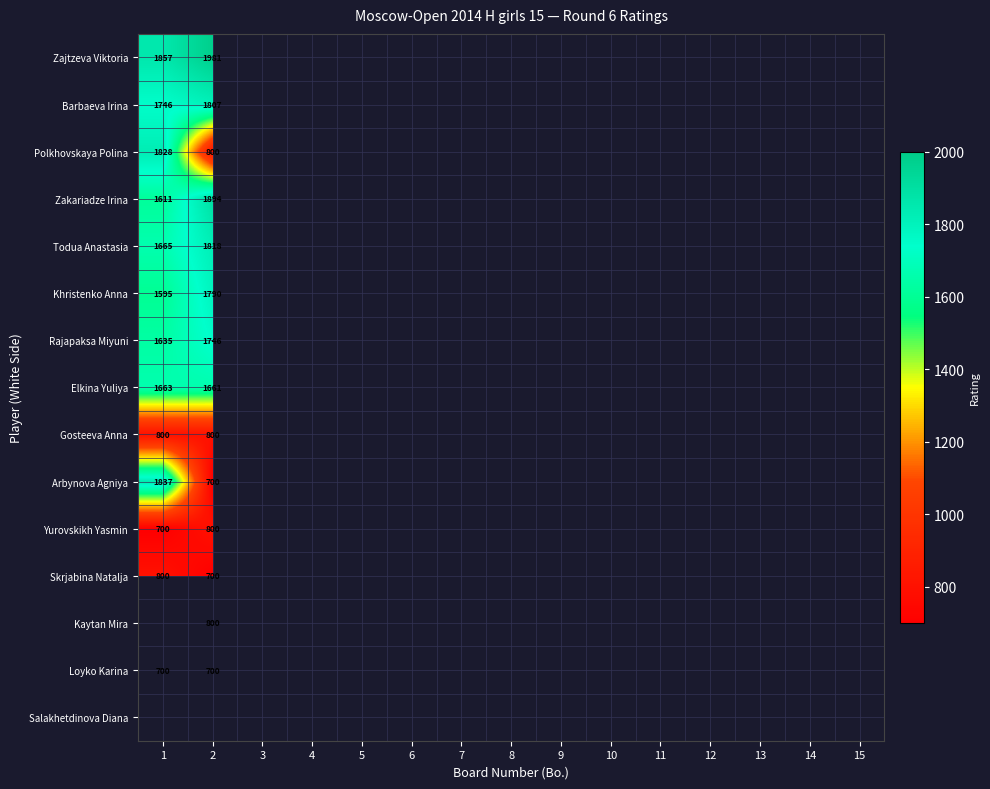

Rank the categories by Polkhovskaya Polina value from lowest to highest.

2, 3, 4, 5, 6, 7, 8, 9, 10, 11, 12, 13, 14, 15, 1